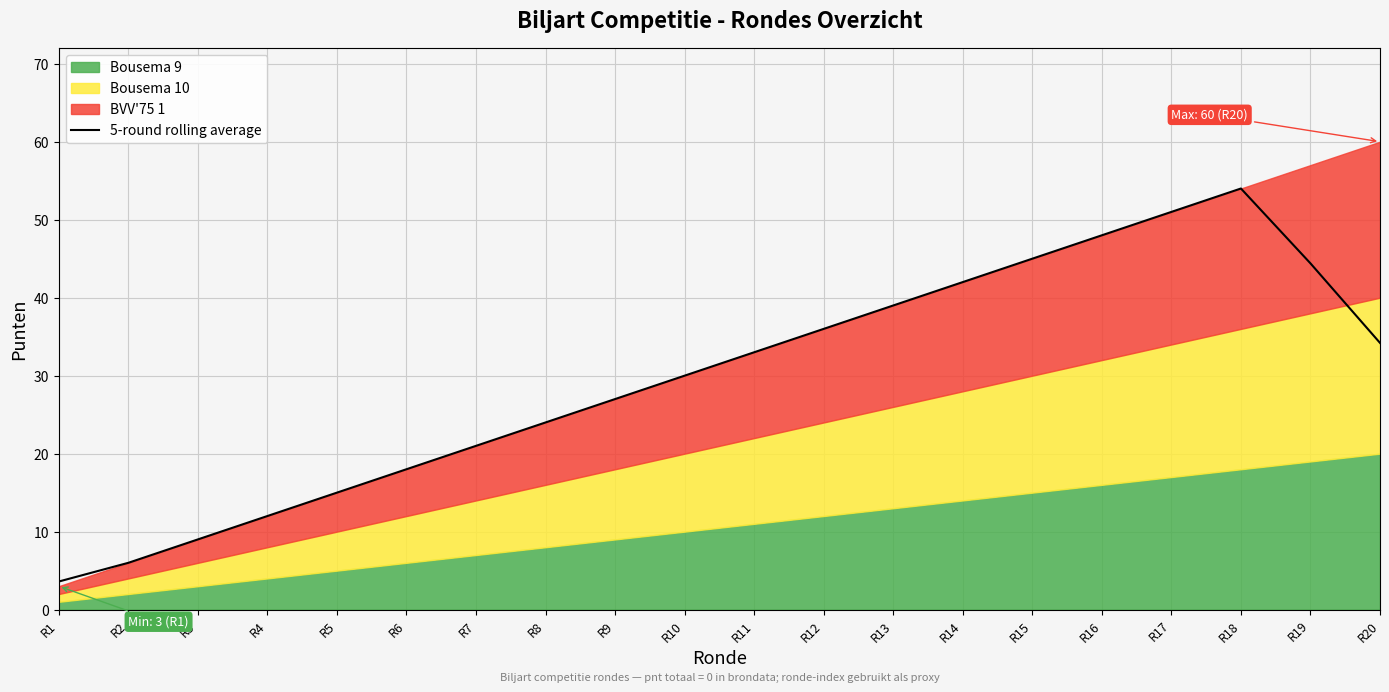

Which label corresponds to the smallest value in the chart?

R1